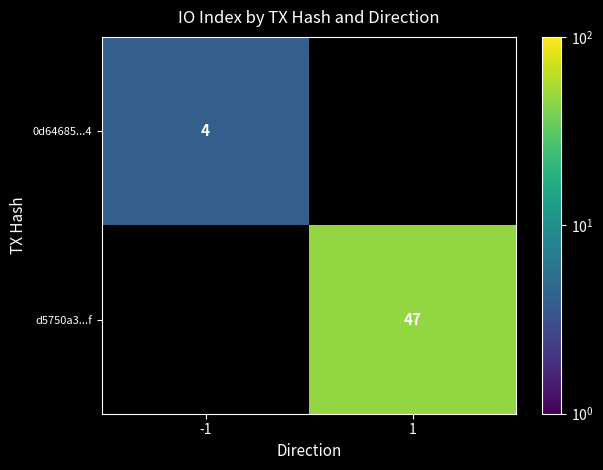

Which category has the highest value in the d5750a3...f series?

1